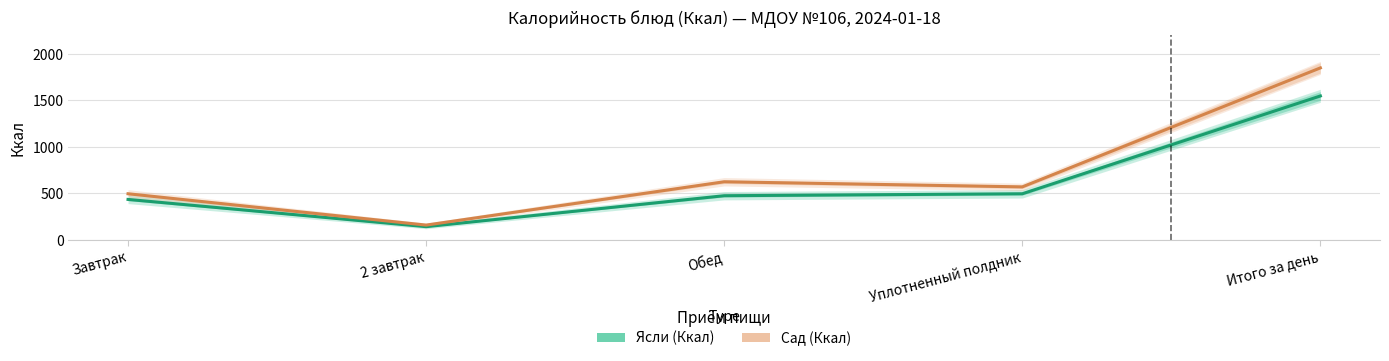

Reading left to right, transcribe all the data shown in this chart.

Ясли (Ккал): 435	142	475	496	1548
Сад (Ккал): 496	159	625	570	1850